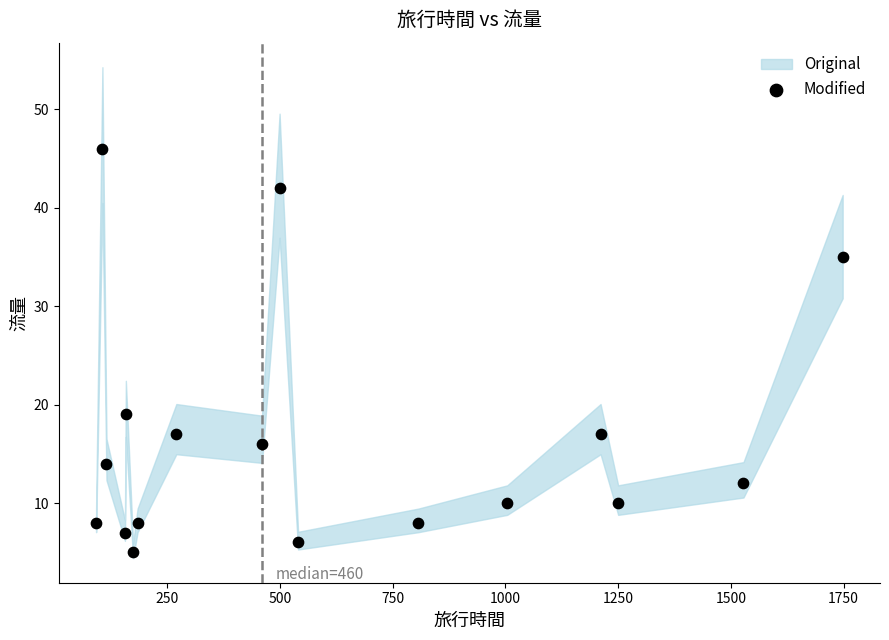

What Y value in the scatter plot is closest to 25?

19